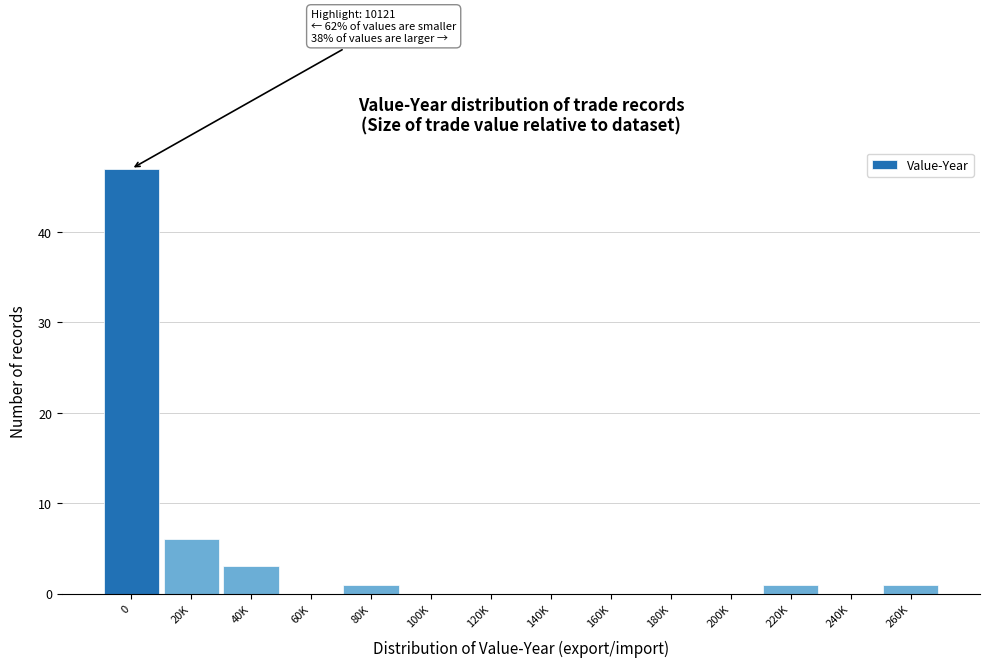

Reading right to left, extract all data points from this chart.

260K=1	240K=0	220K=1	200K=0	180K=0	160K=0	140K=0	120K=0	100K=0	80K=1	60K=0	40K=3	20K=6	0=47